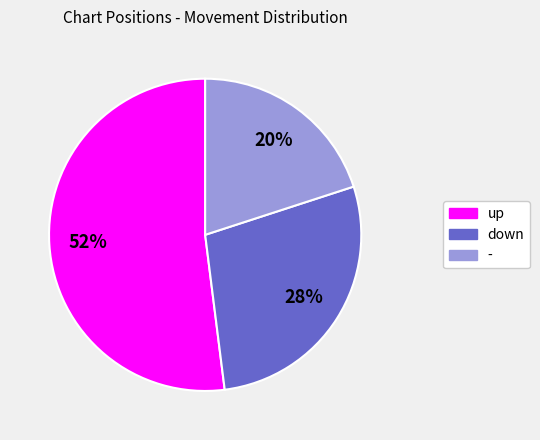

Which category has the biggest portion of the pie?

up